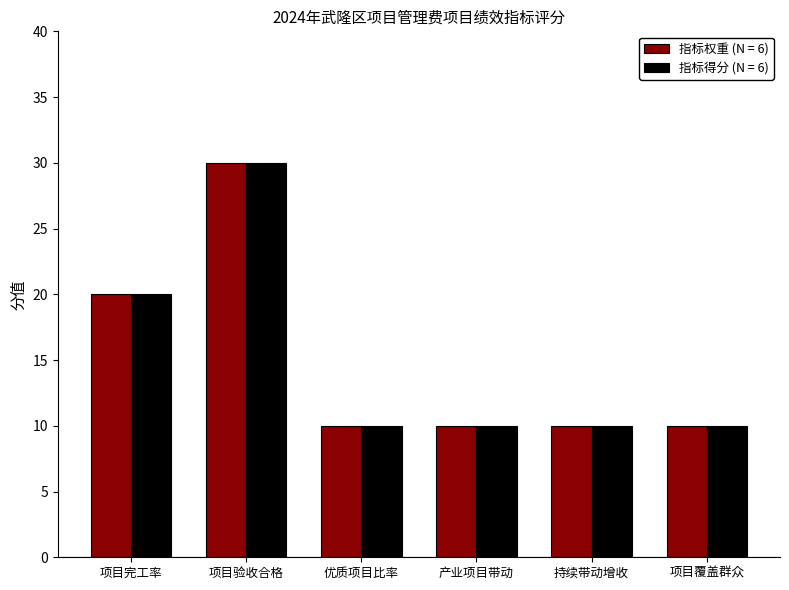

Reading right to left, what are all the values shown in this chart?

指标权重 (N = 6): 项目覆盖群众=10	持续带动增收=10	产业项目带动=10	优质项目比率=10	项目验收合格=30	项目完工率=20
指标得分 (N = 6): 项目覆盖群众=10	持续带动增收=10	产业项目带动=10	优质项目比率=10	项目验收合格=30	项目完工率=20